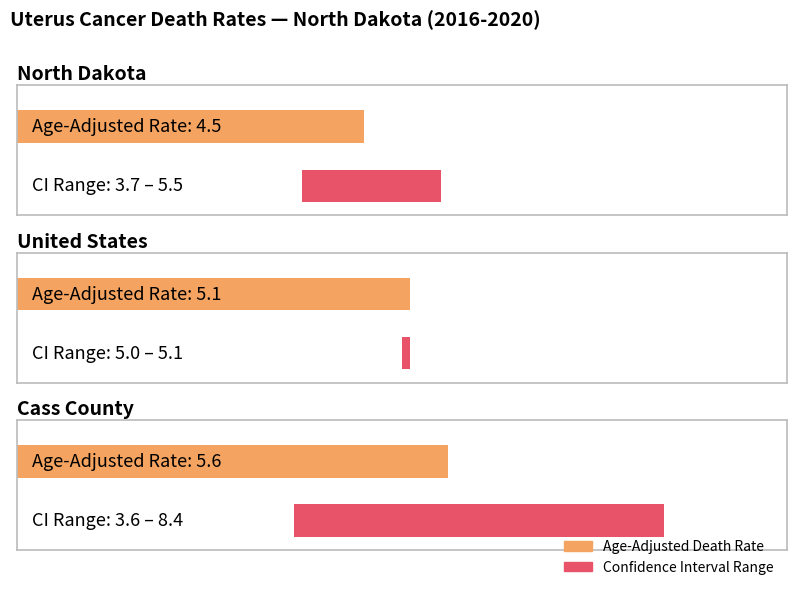

Which category has the lowest value in the Age-Adjusted Death Rate series?

North Dakota